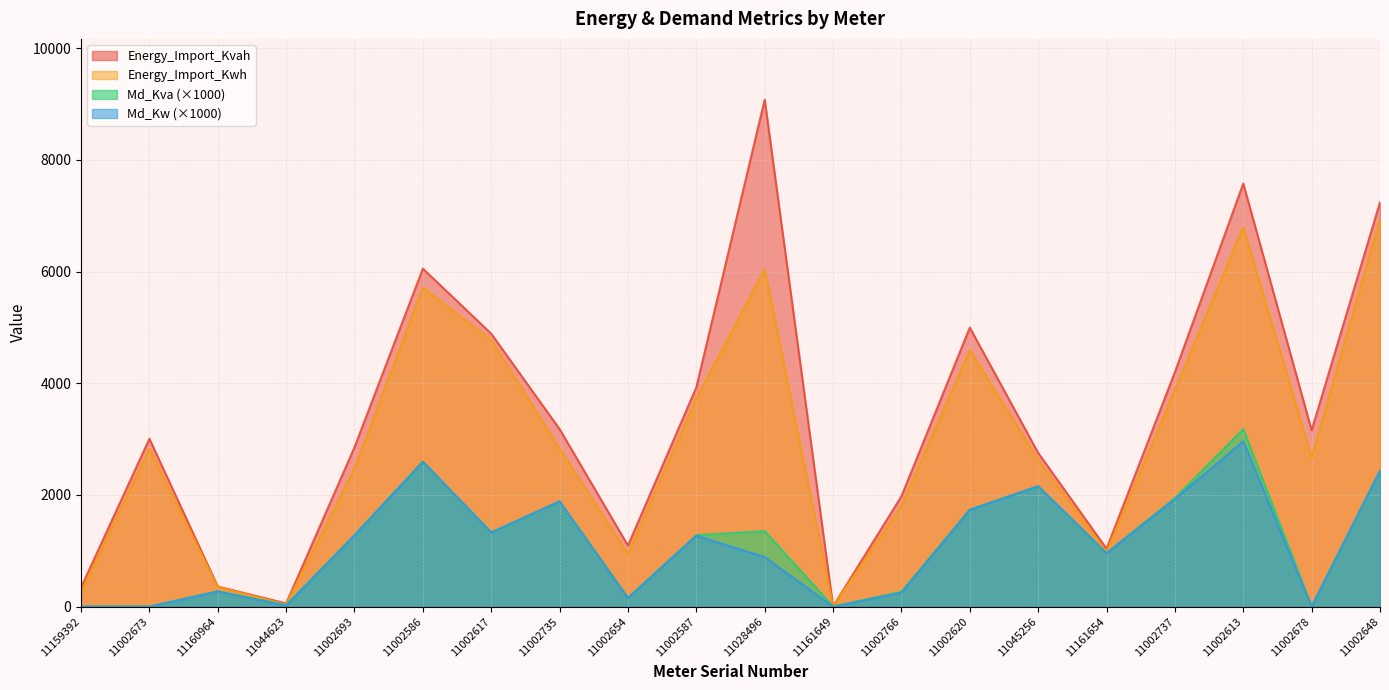

List the series in order of their peak value, lowest first.

Md_Kw (×1000), Md_Kva (×1000), Energy_Import_Kwh, Energy_Import_Kvah